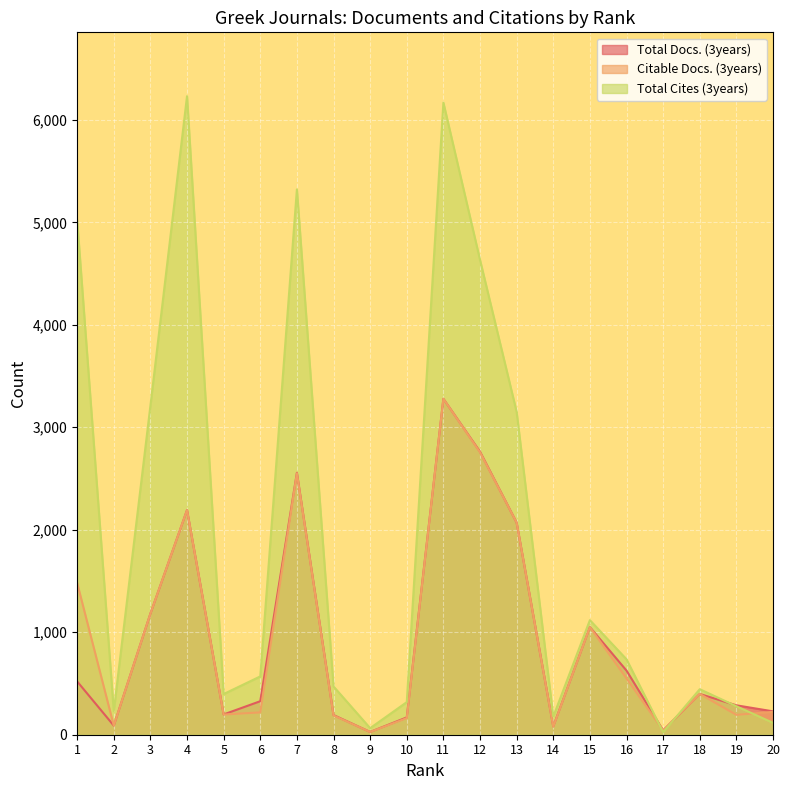

What is the difference between the maximum and minimum values in the Citable Docs. (3years) series?

3251